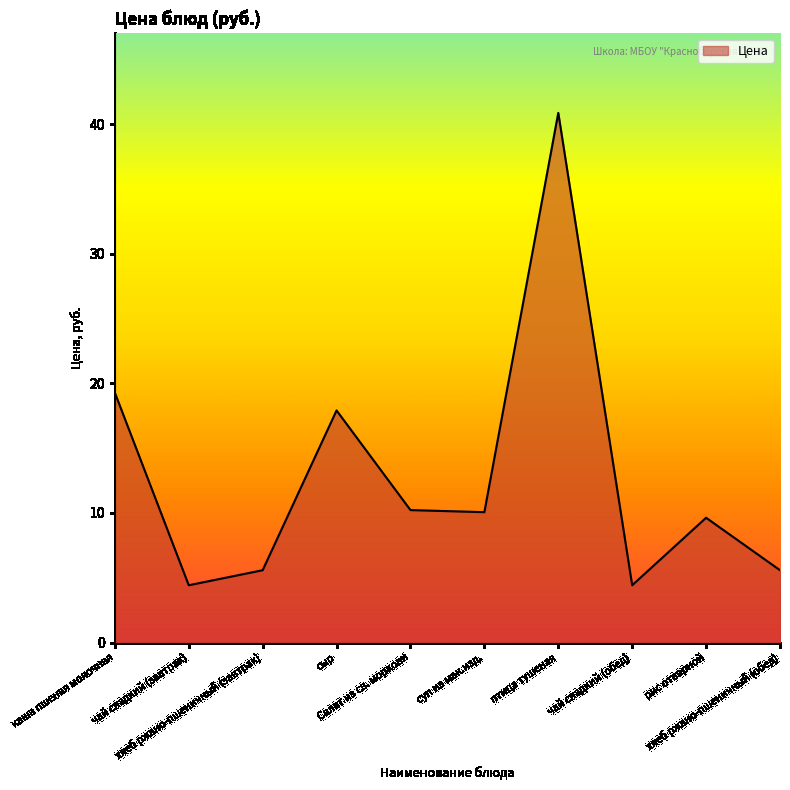

What is the greatest value displayed?

40.9